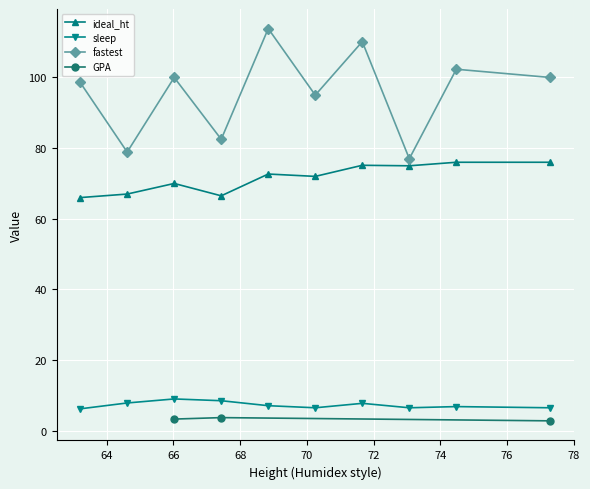

True or false: sleep has more than 0 interior local peaks.

True